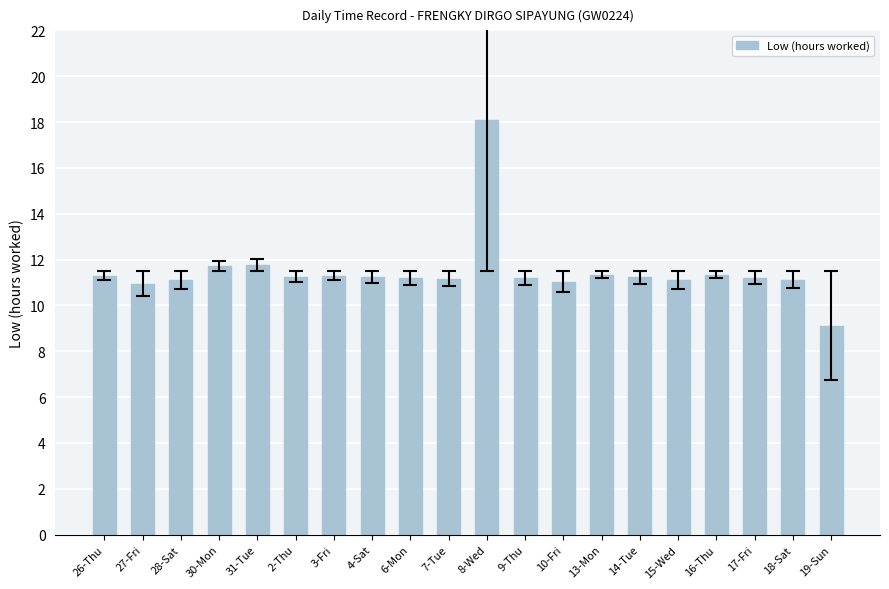

True or false: the data shows 11.2 at 8-Wed.

False